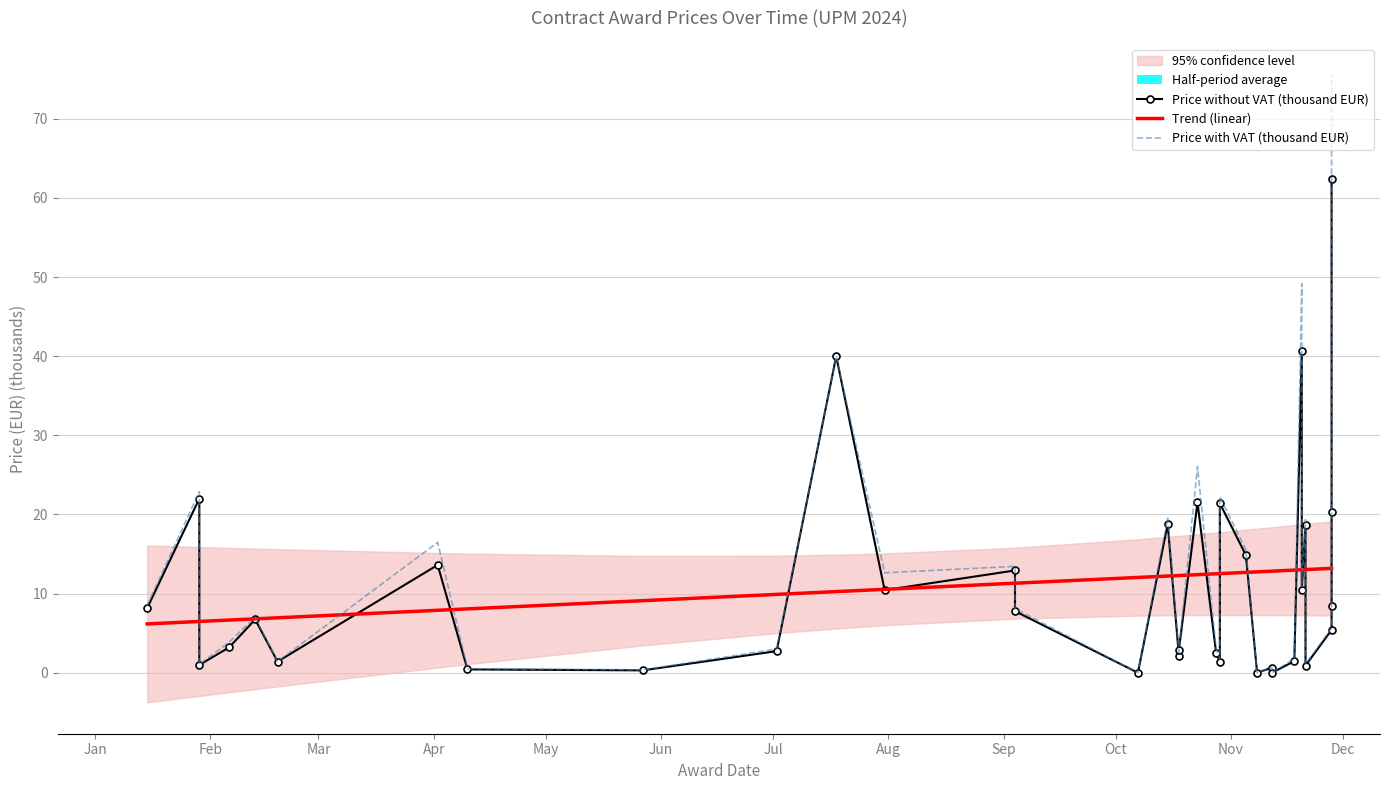

How many lines are shown in the chart?

3